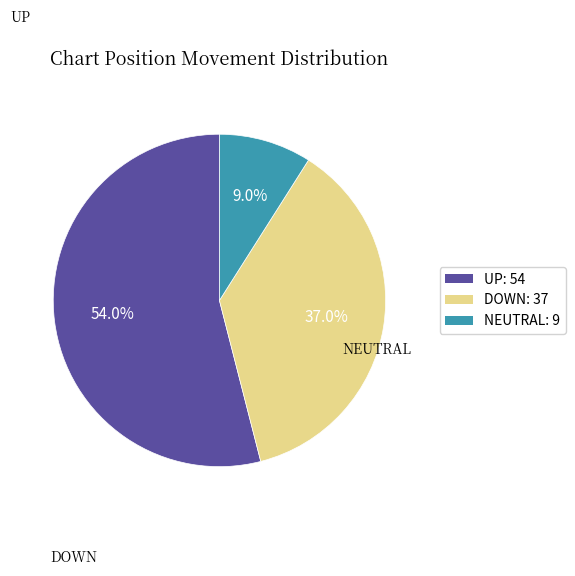

To the nearest percent, what is the average slice percentage?

33%